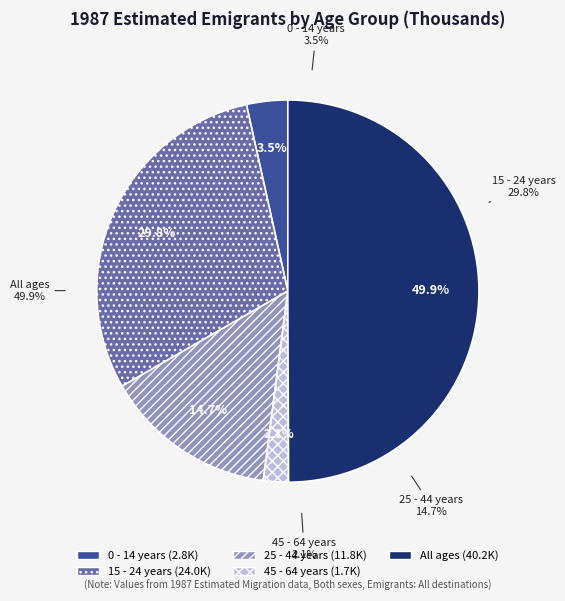

To the nearest percent, what is the combined percentage of All ages and 45 - 64 years?

52%